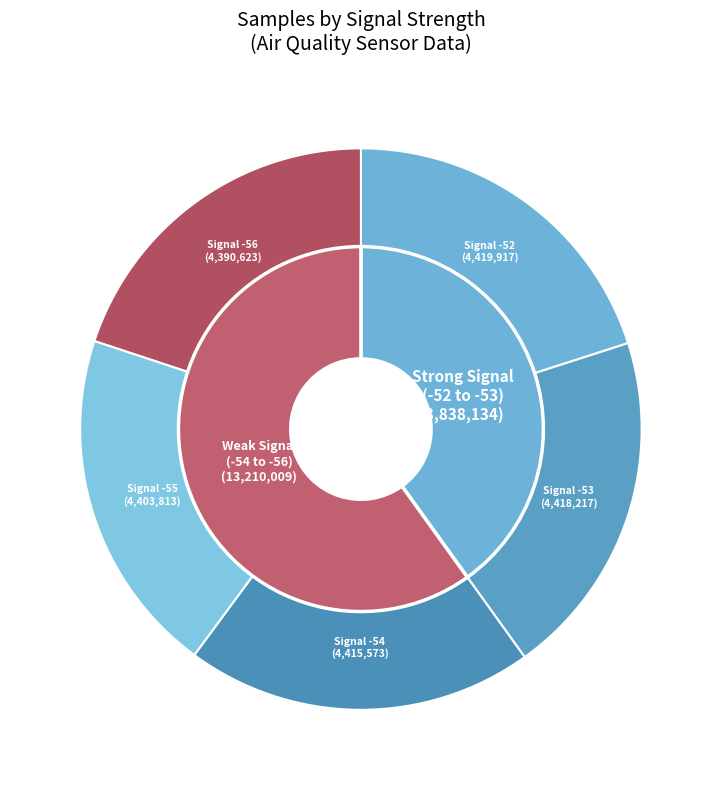

Does Signal -56 represent more than half of the total?

No